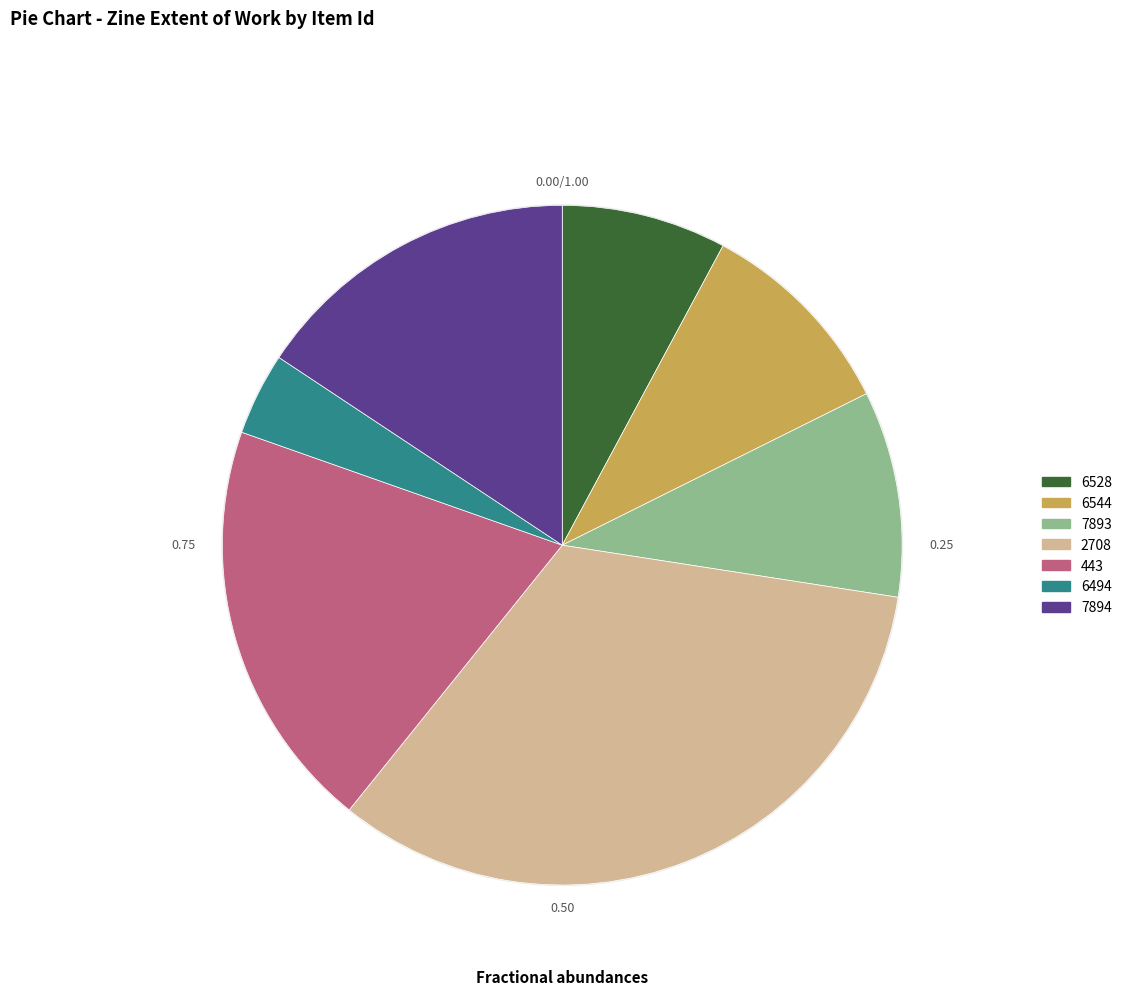

Does 2708 represent more than half of the total?

No